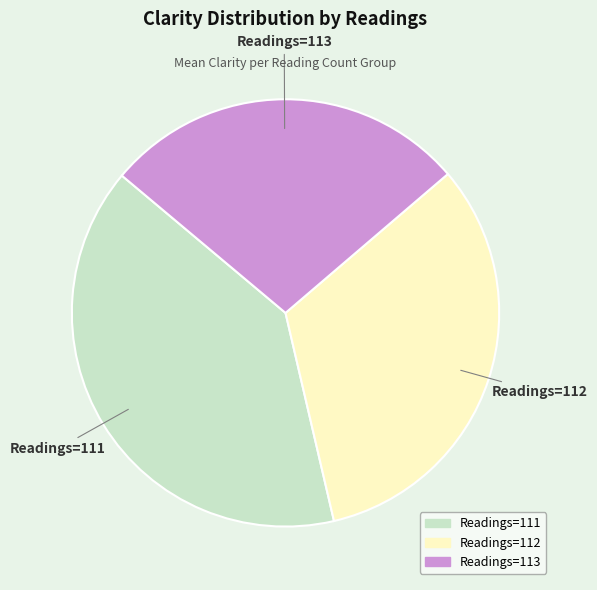

Does any single category account for the majority?

No